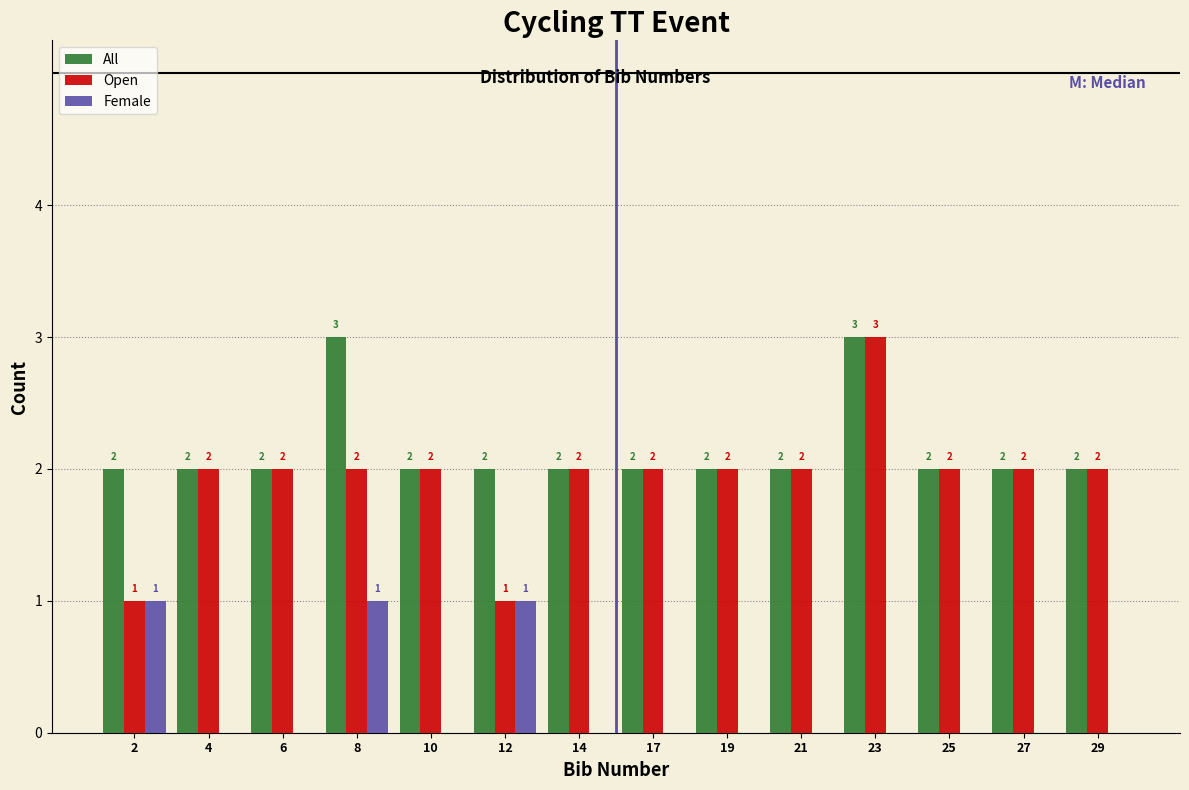

Reading left to right, extract all data points from this chart.

All: 2=2	4=2	6=2	8=3	10=2	12=2	14=2	17=2	19=2	21=2	23=3	25=2	27=2	29=2
Open: 2=1	4=2	6=2	8=2	10=2	12=1	14=2	17=2	19=2	21=2	23=3	25=2	27=2	29=2
Female: 2=1	4=0	6=0	8=1	10=0	12=1	14=0	17=0	19=0	21=0	23=0	25=0	27=0	29=0